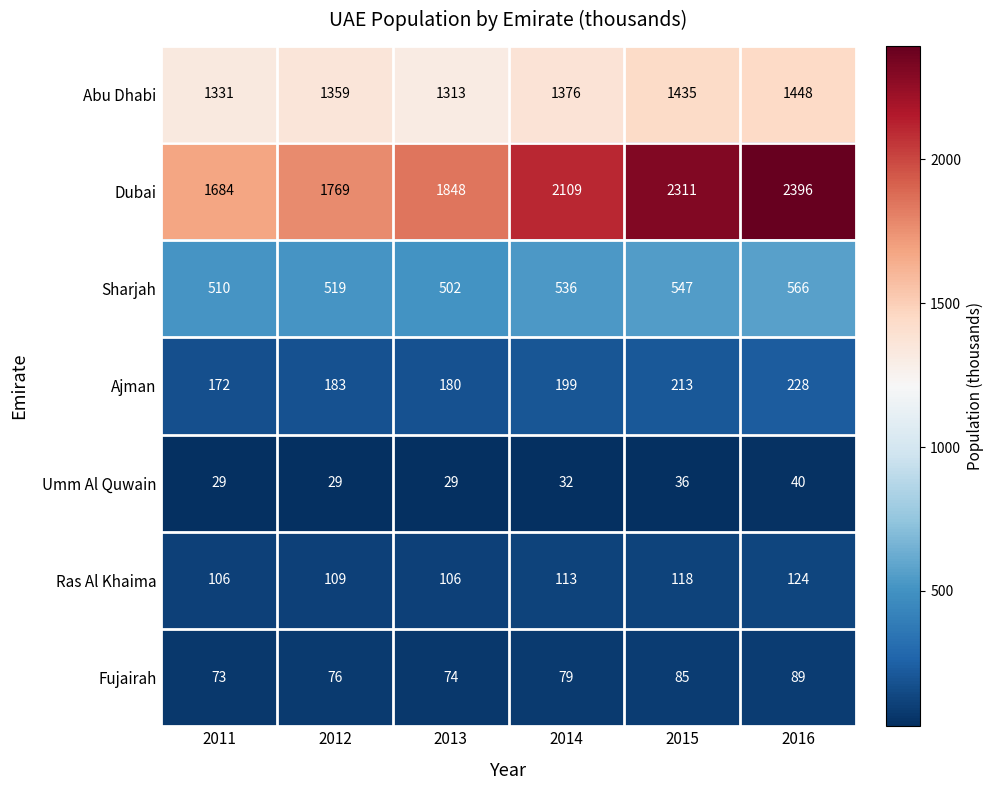

Rank the series by their maximum value, from highest to lowest.

Dubai, Abu Dhabi, Sharjah, Ajman, Ras Al Khaima, Fujairah, Umm Al Quwain